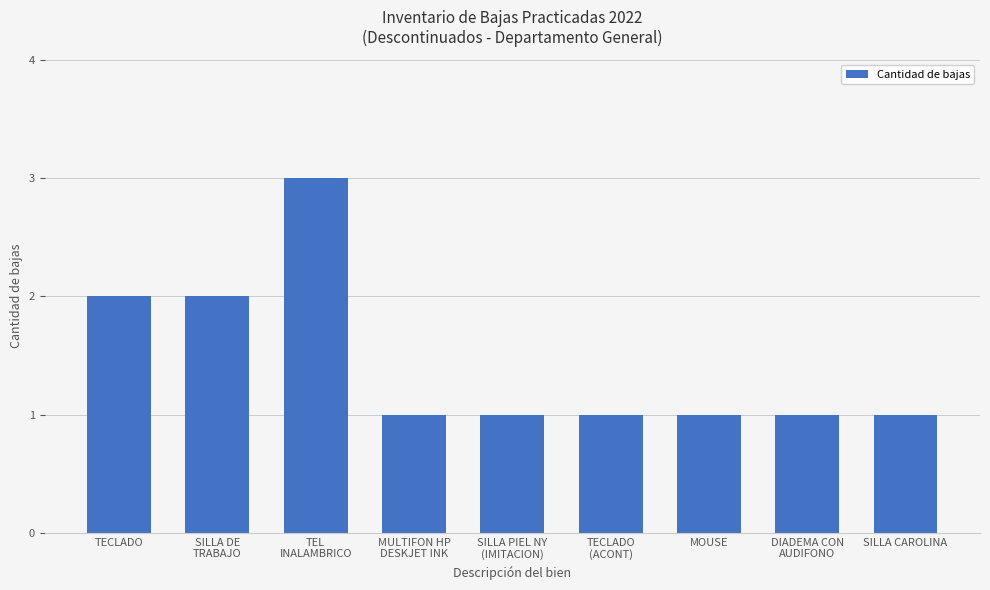

Are the bars horizontal?

No